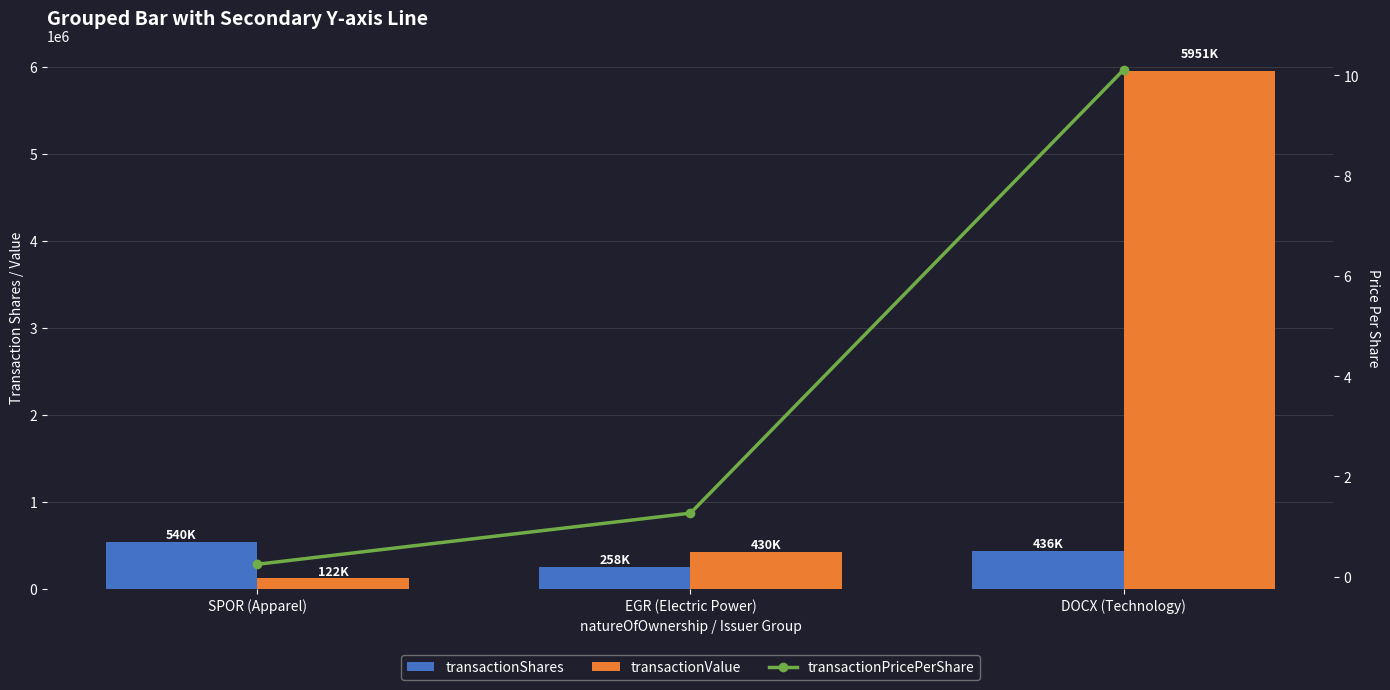

How many data points in transactionValue are less than 429832?

1